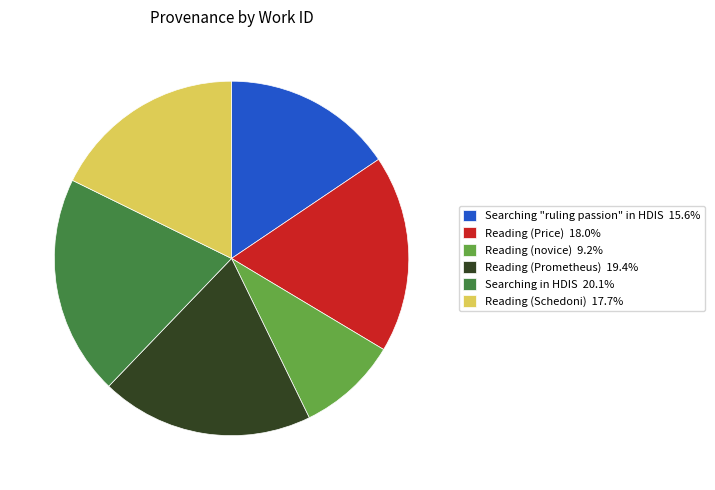

What is the ratio of the value at Searching in HDIS 20.1% to the value at Searching "ruling passion" in HDIS 15.6%?

1.3